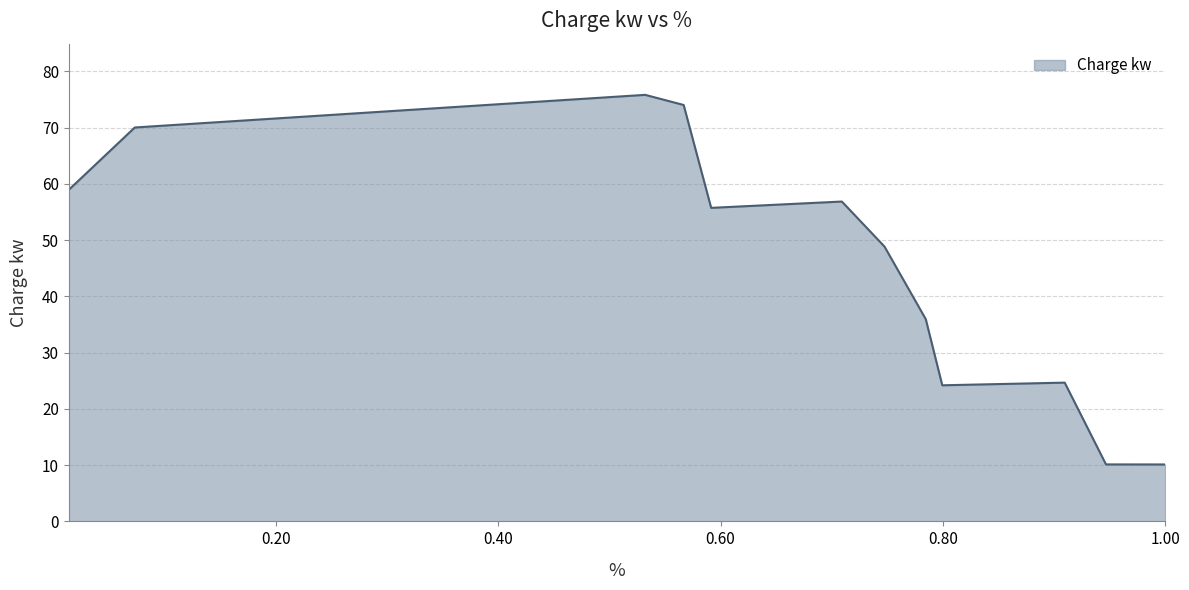

What is the smallest value displayed?

10.1